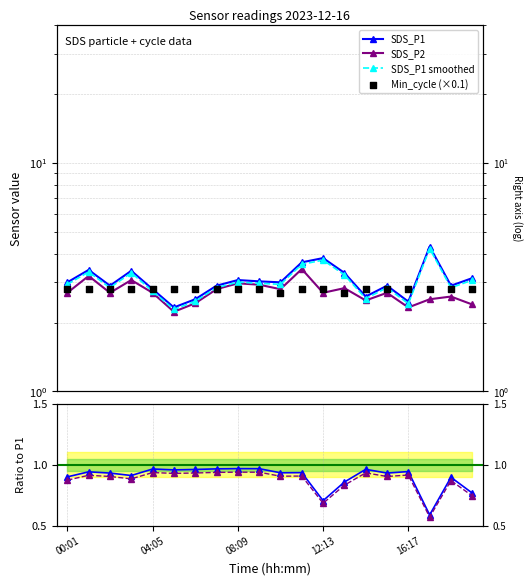

Which series has the largest total across all categories?

SDS_P1